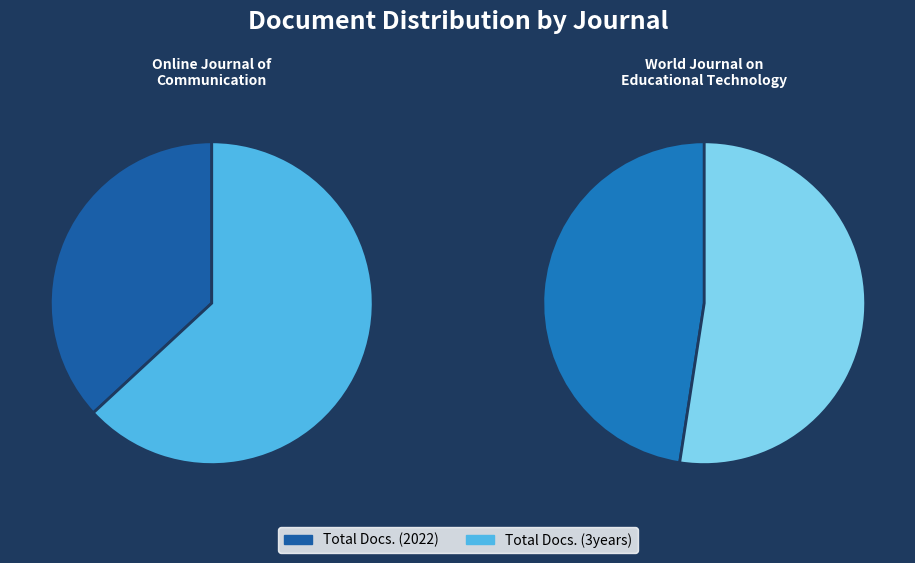

How many segments does this pie chart have?

2